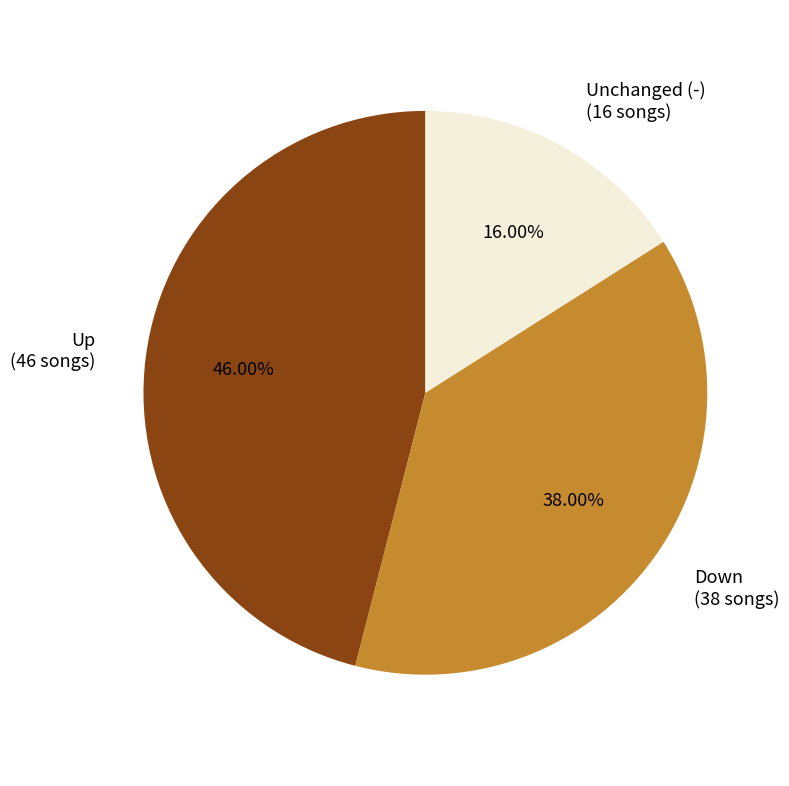

What is the smallest slice in the pie chart?

Unchanged (-) (16 songs)